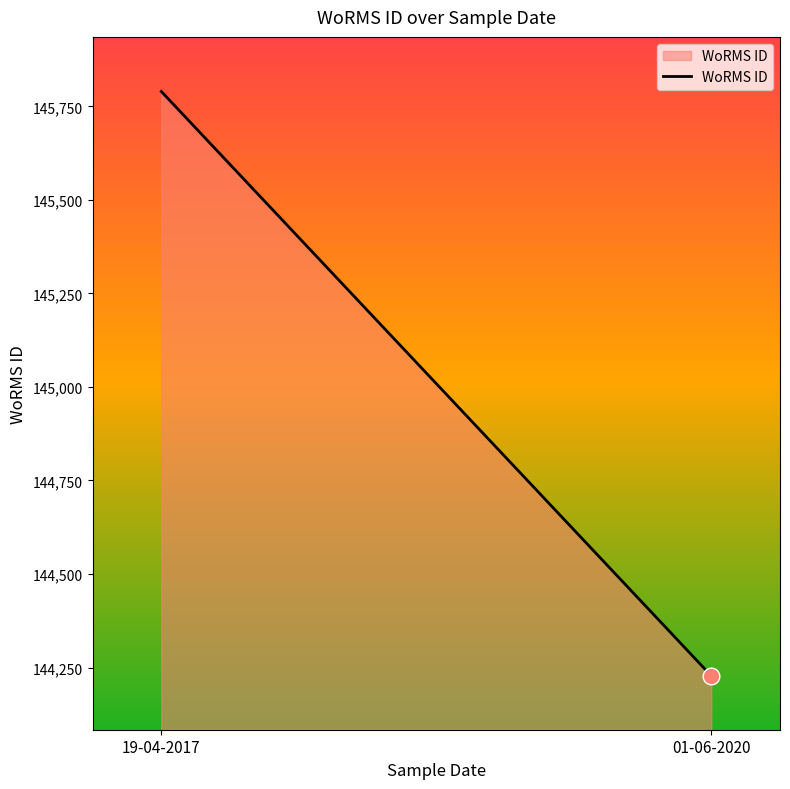

What is the average value?

145009